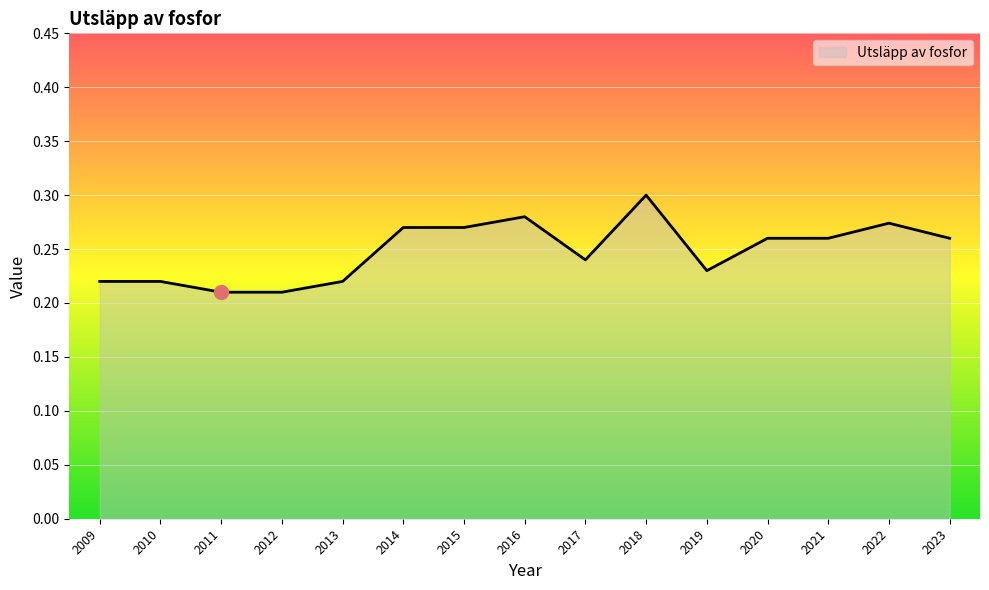

At which category does the chart reach its peak across all series?

2018